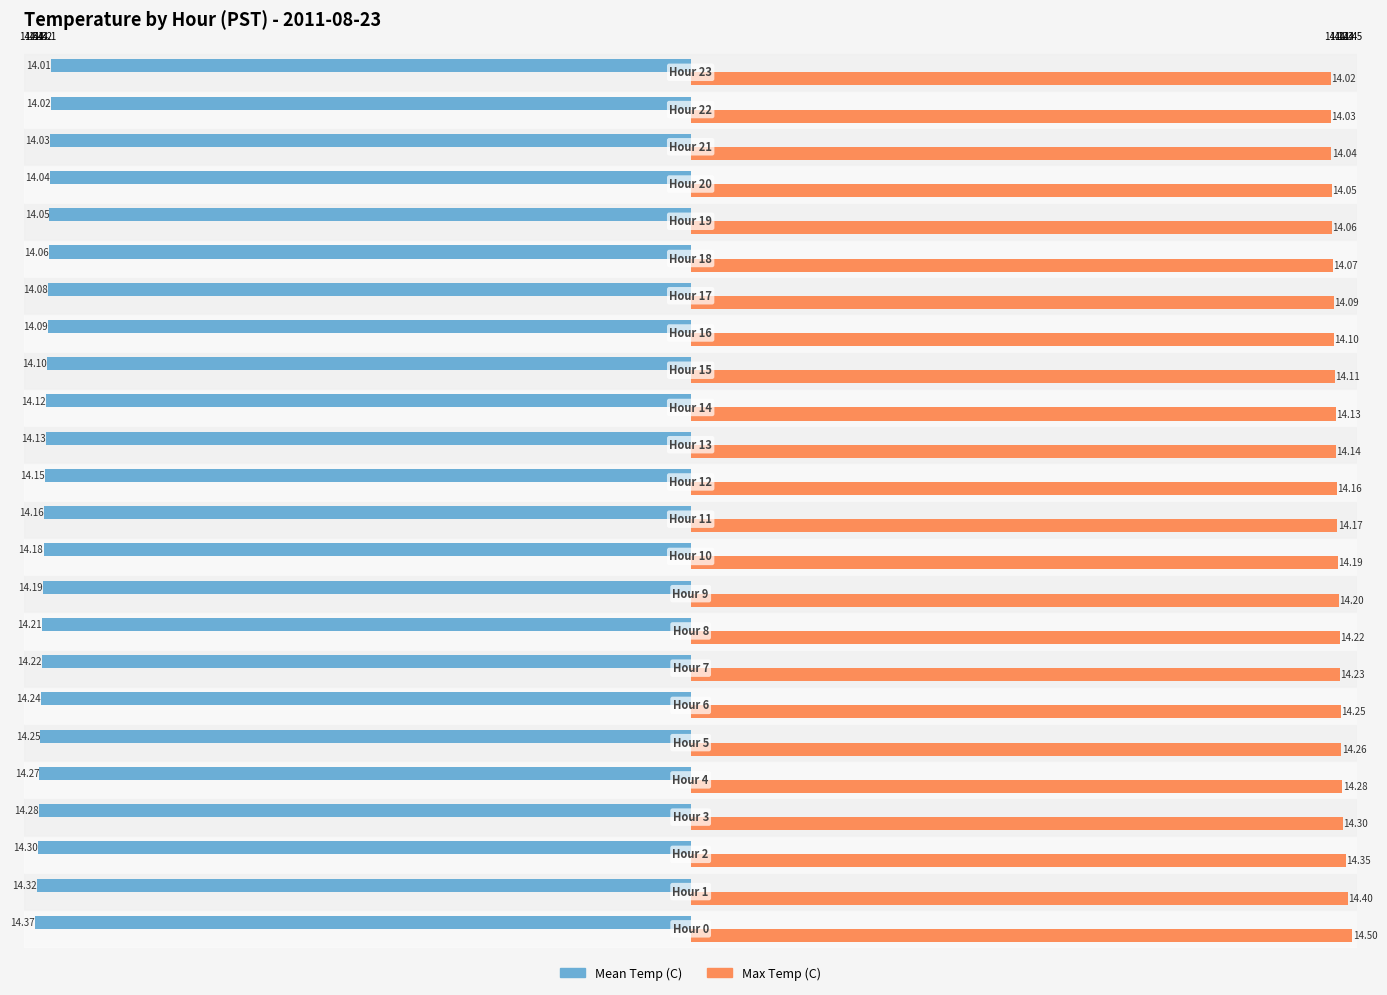

What are all the series names shown in the legend?

Mean Temp (C), Max Temp (C)